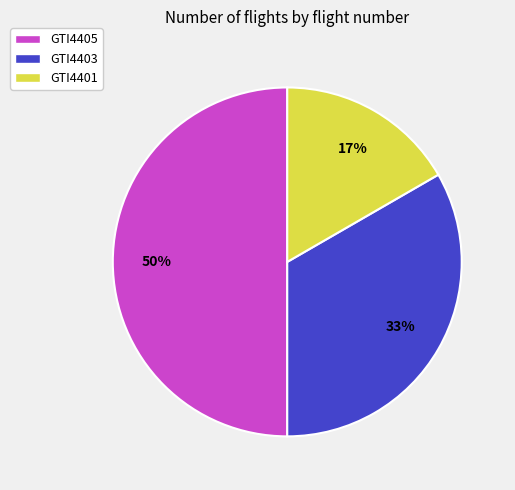

To the nearest percent, what portion does GTI4403 represent?

33%